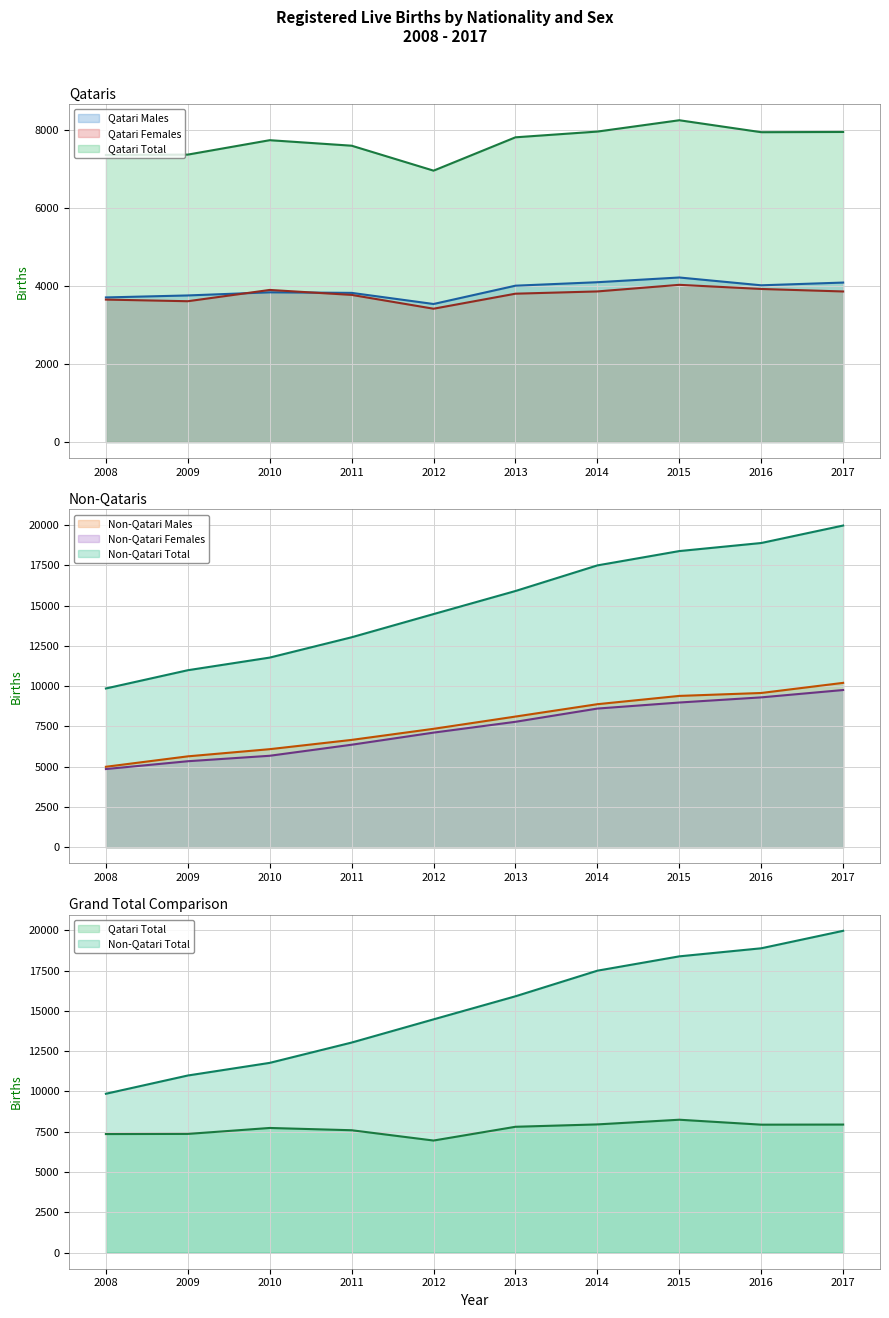

In Qatari Total, how many points are lower than both neighbors (excluding endpoints)?

2